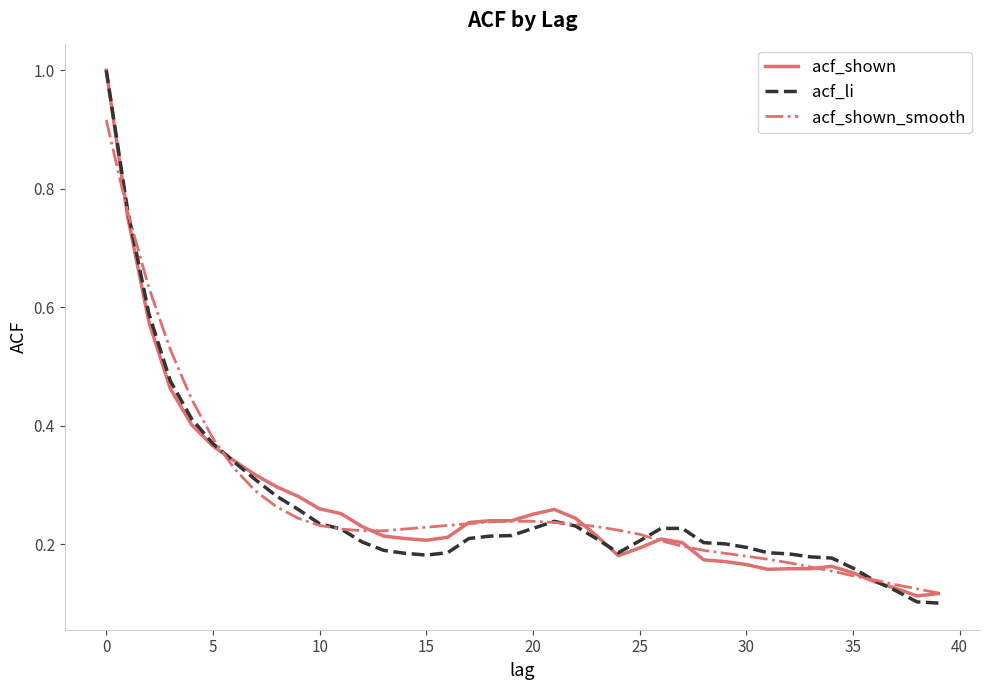

What is the maximum value shown in the chart?

1.0